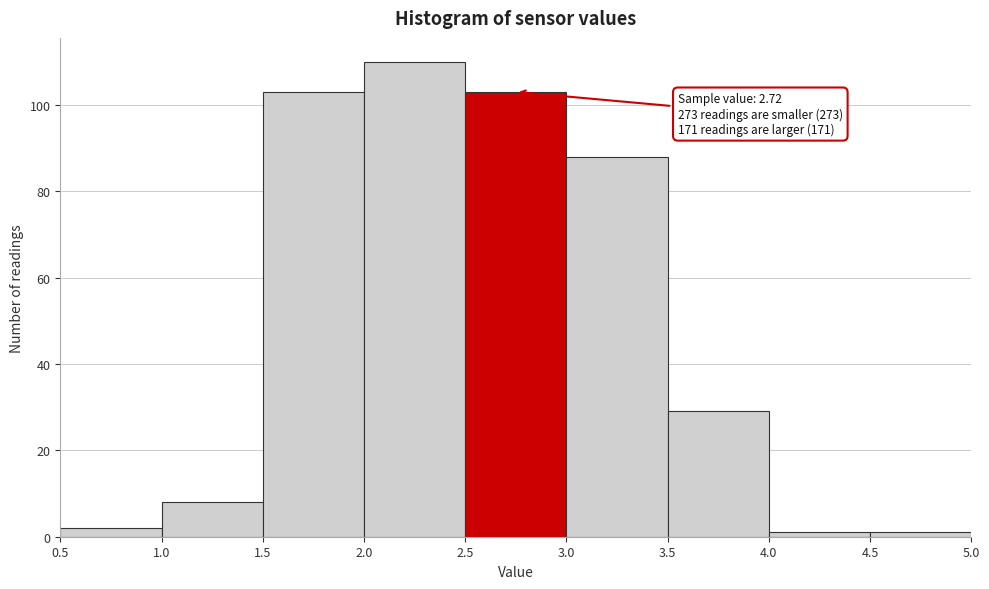

Over which range of the x-axis is the bar tallest?

2.0 to 2.5